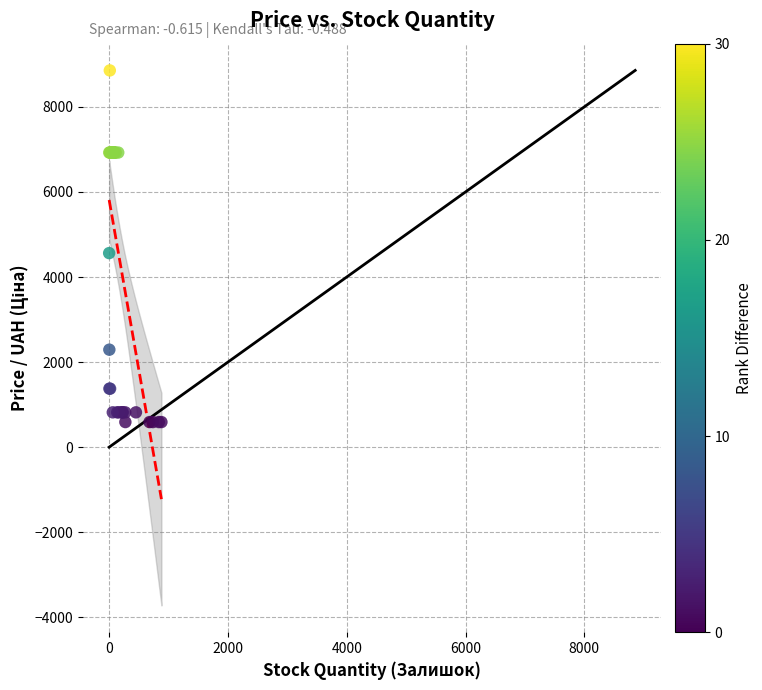

What Y value in the scatter plot is closest to 4723?

4561.9